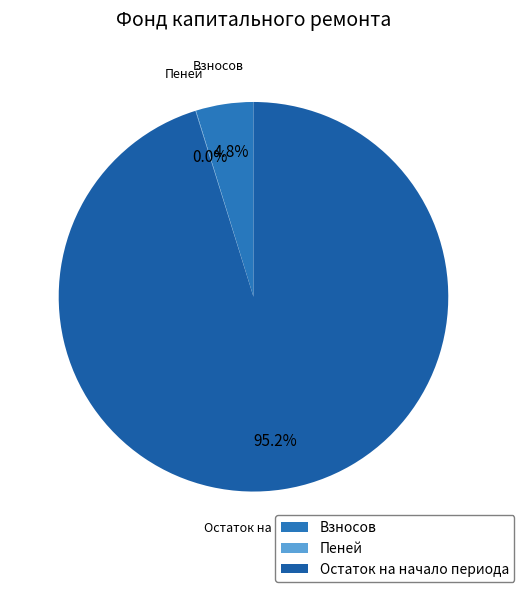

What percentage is NOT represented by Взносов?

95.2%